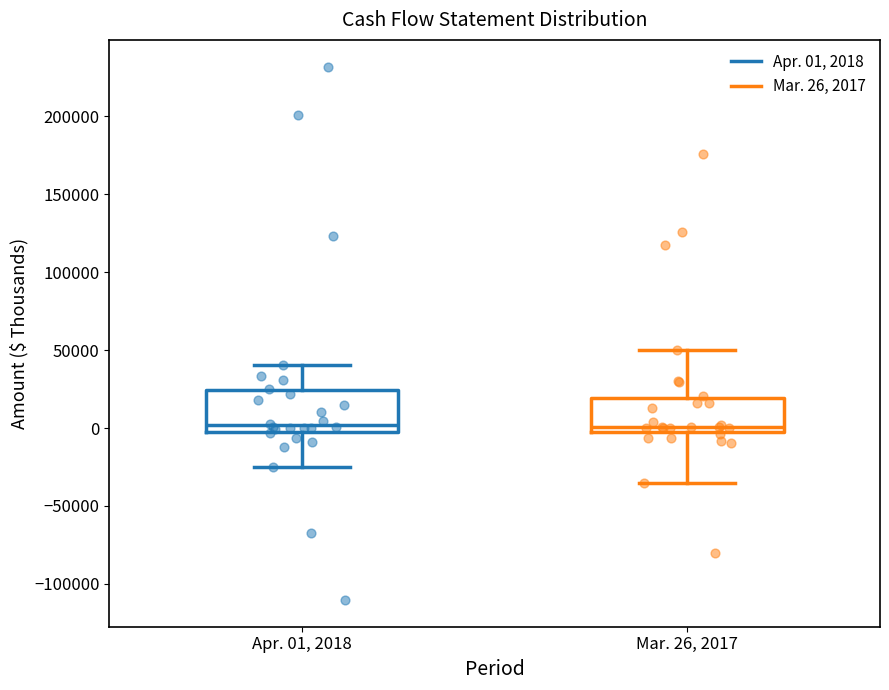

Reading left to right, transcribe this box plot: for each box, give where its median line is, the range the box spans, and where its two whiskers end, as read against the y-axis. The values are not printed on the chart, so give them approximately, as read against the axis.

Apr. 01, 2018: median 0, box -5000 to 25000, whiskers -25000 to 40000
Mar. 26, 2017: median 0, box -5000 to 20000, whiskers -35000 to 50000